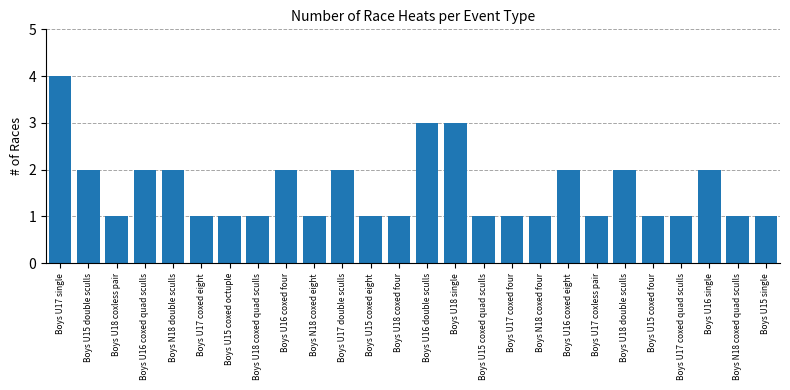

The chart shows a value of 1 at Boys N18 coxed quad sculls. True or false?

True